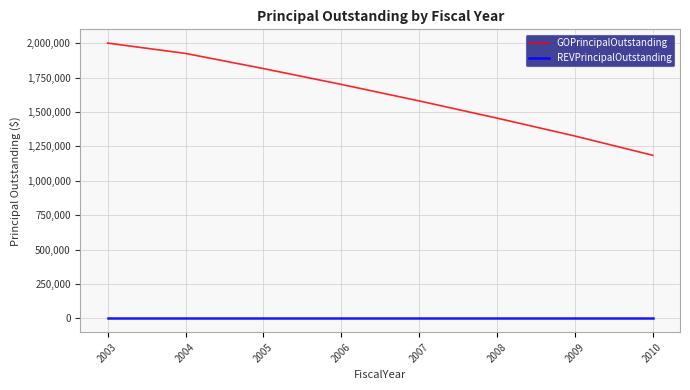

List the series in order of their overall mean, lowest first.

REVPrincipalOutstanding, GOPrincipalOutstanding